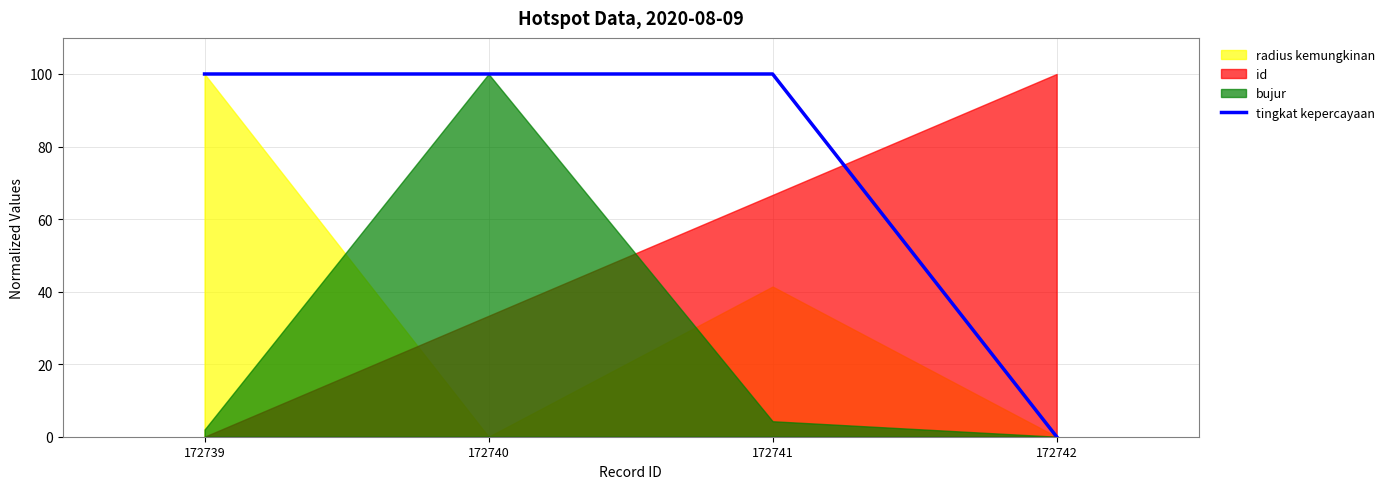

Which category has the lowest value in the tingkat kepercayaan series?

172742